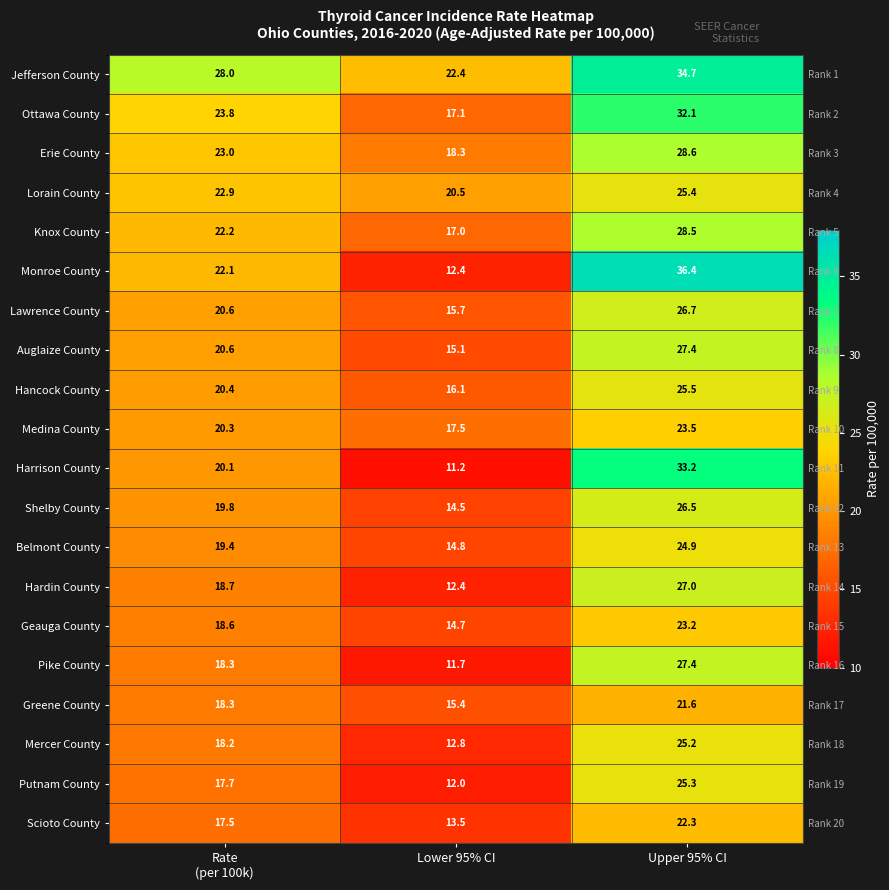

Between Rate
(per 100k) and Upper 95% CI, which is larger?

Upper 95% CI